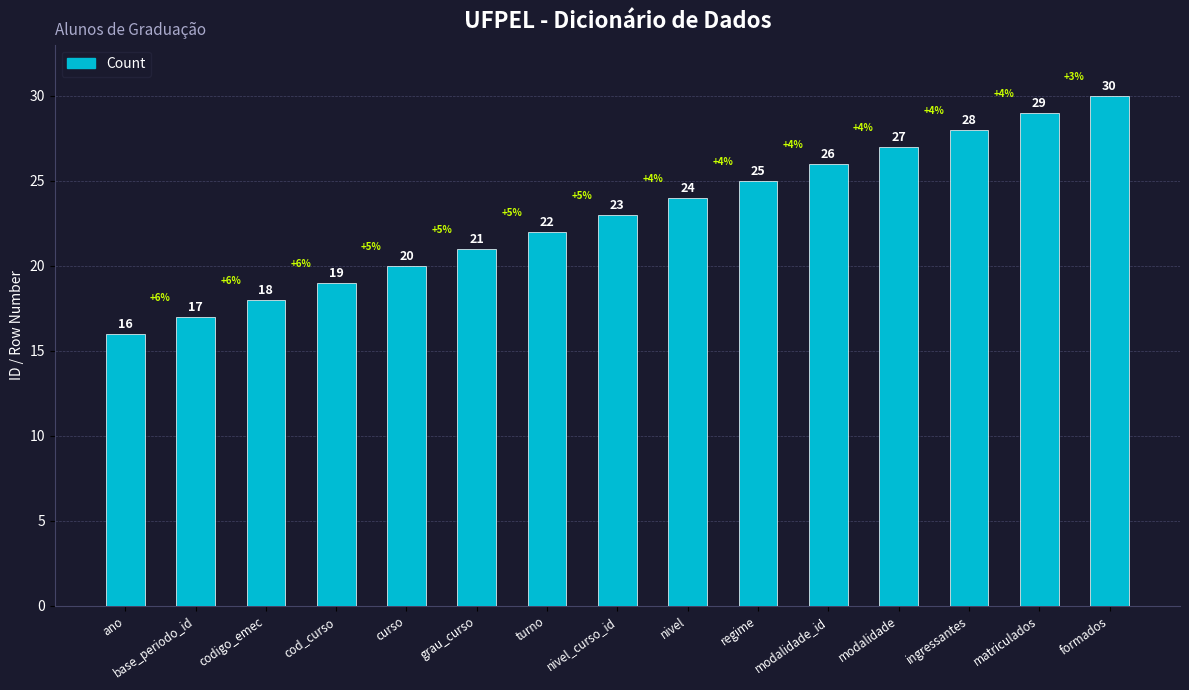

How many bars are there in total?

15